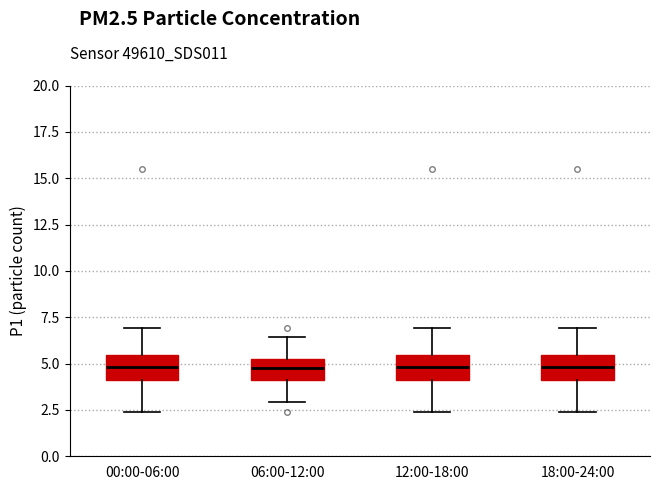

Where does the lower whisker of the box for 00:00-06:00 end on the y-axis? The values are not printed on the chart, so give them approximately, as read against the axis.

2.5